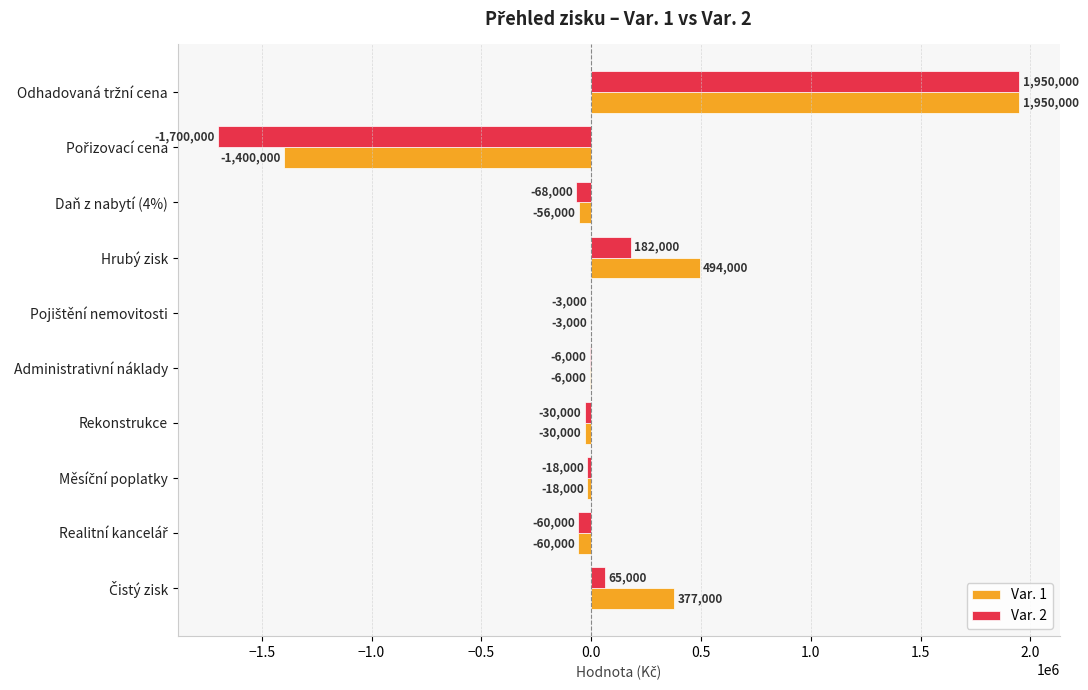

Which series has the largest total across all categories?

Var. 1